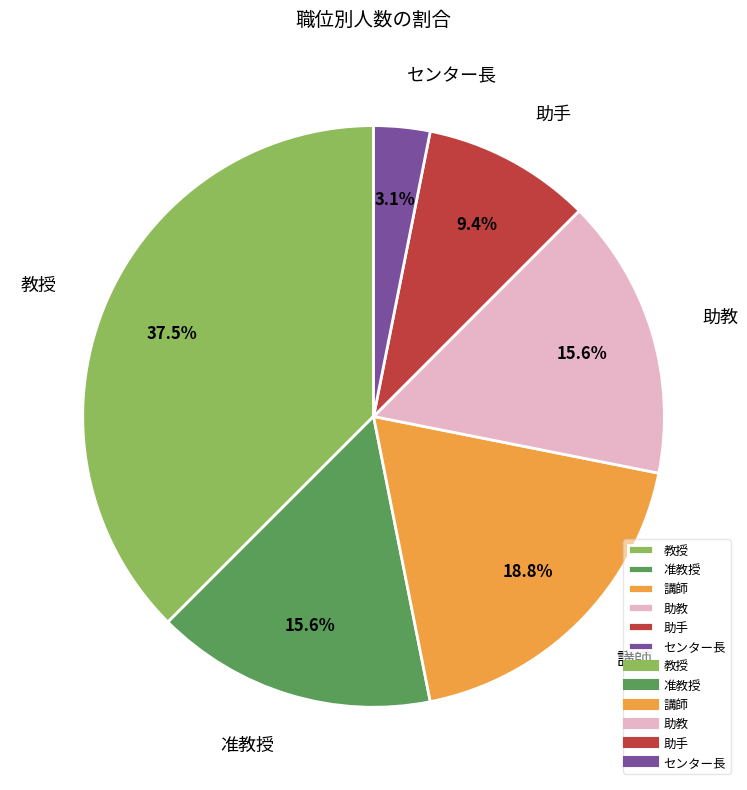

To the nearest percent, what portion does 准教授 represent?

16%